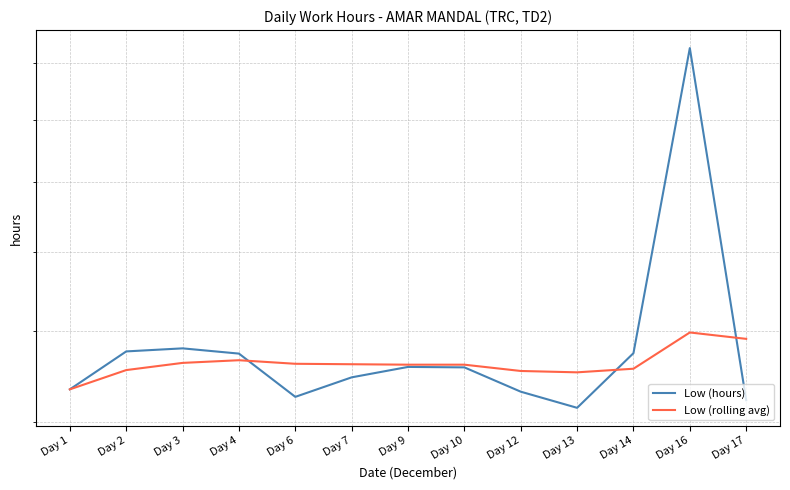

After their last crossing, which series has the higher values: Low (rolling avg) or Low (hours)?

Low (rolling avg)